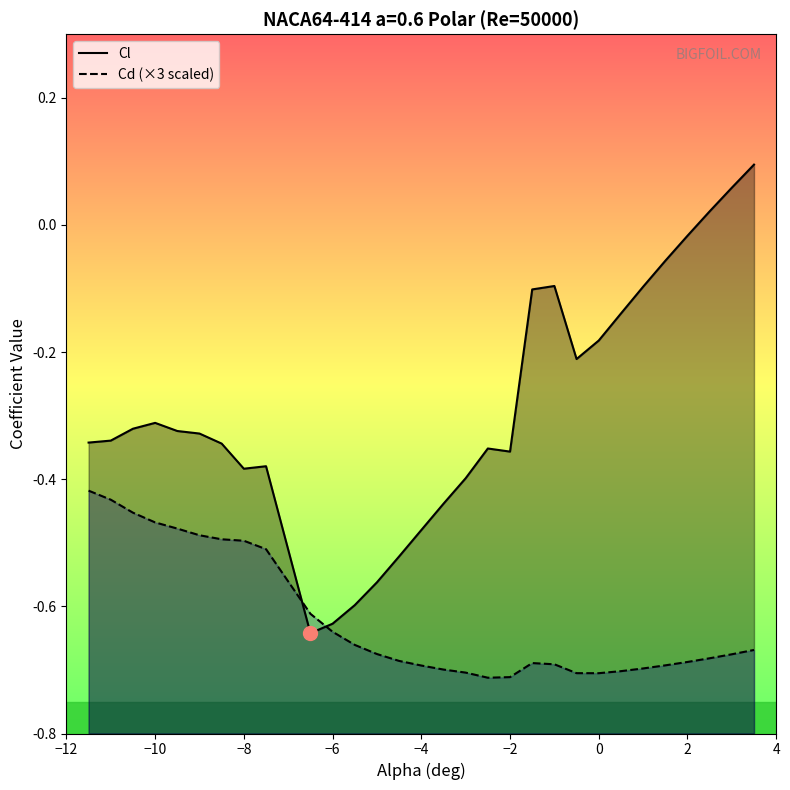

How many times do Cd (×3 scaled) and Cl cross each other?

2